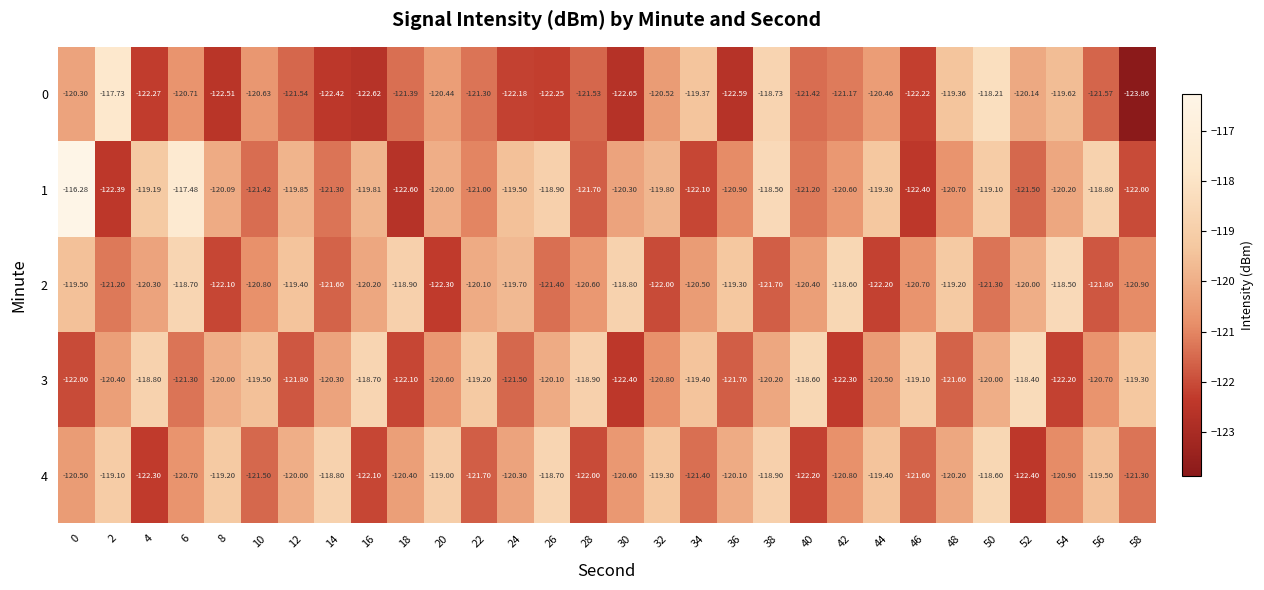

How many data points does each series have?

30